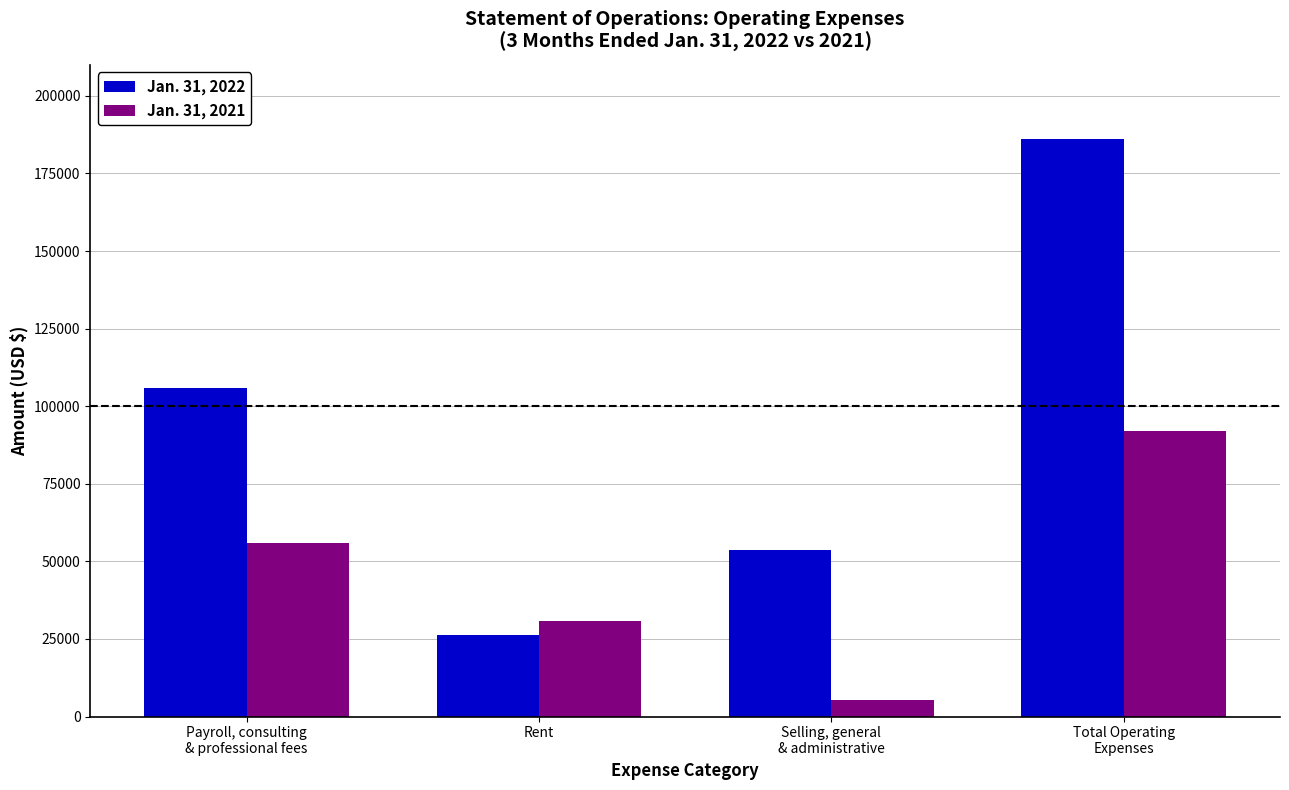

What position from the left is Total Operating
Expenses?

4